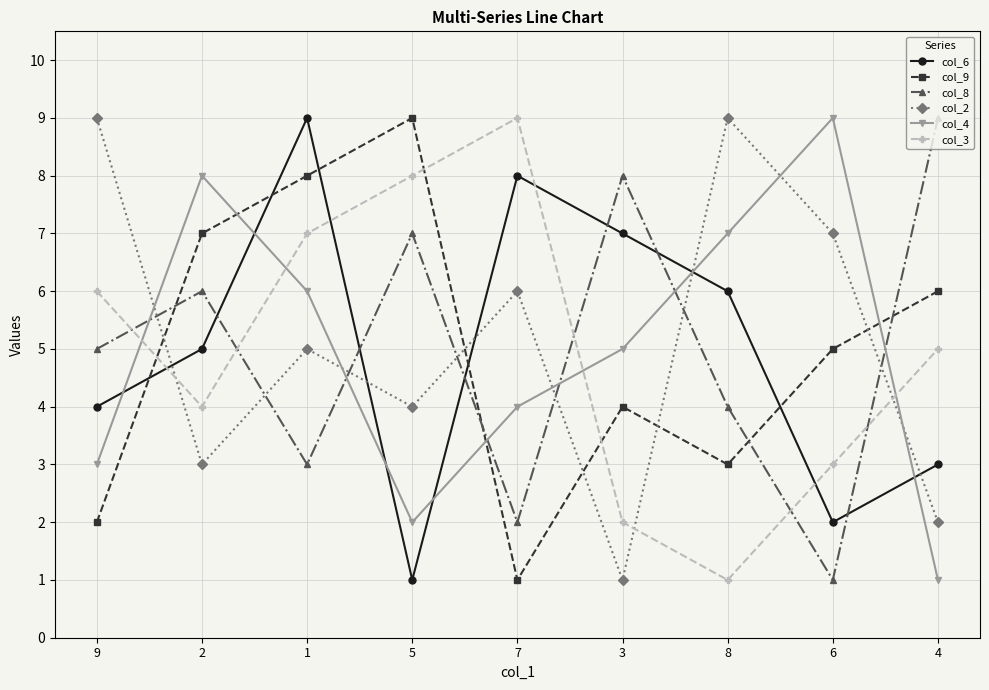

Which series changed the most between 2 and 5?

col_4